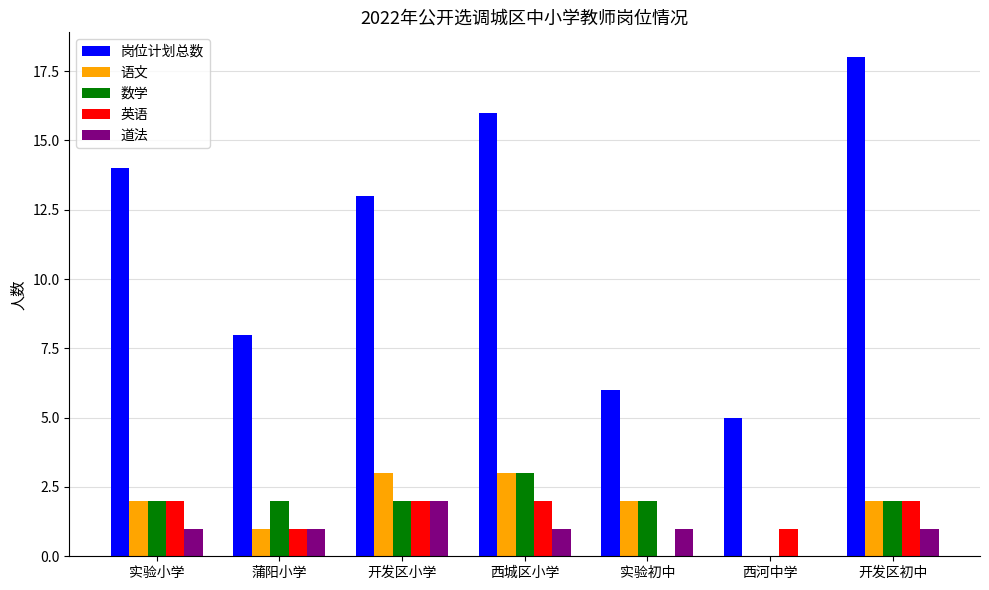

At which label is 语文 closest to 1?

蒲阳小学